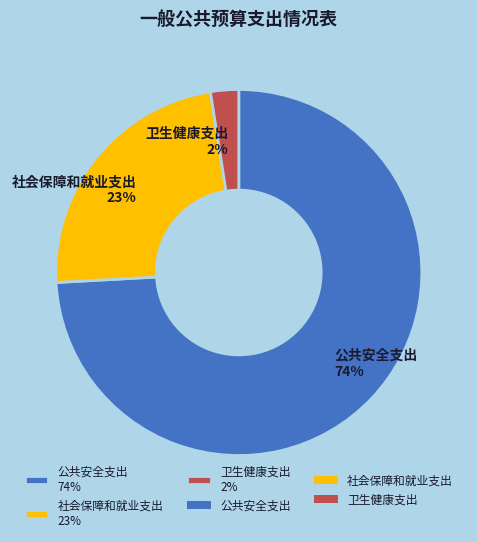

What percentage is the 卫生健康支出 slice, to the nearest percent?

2%